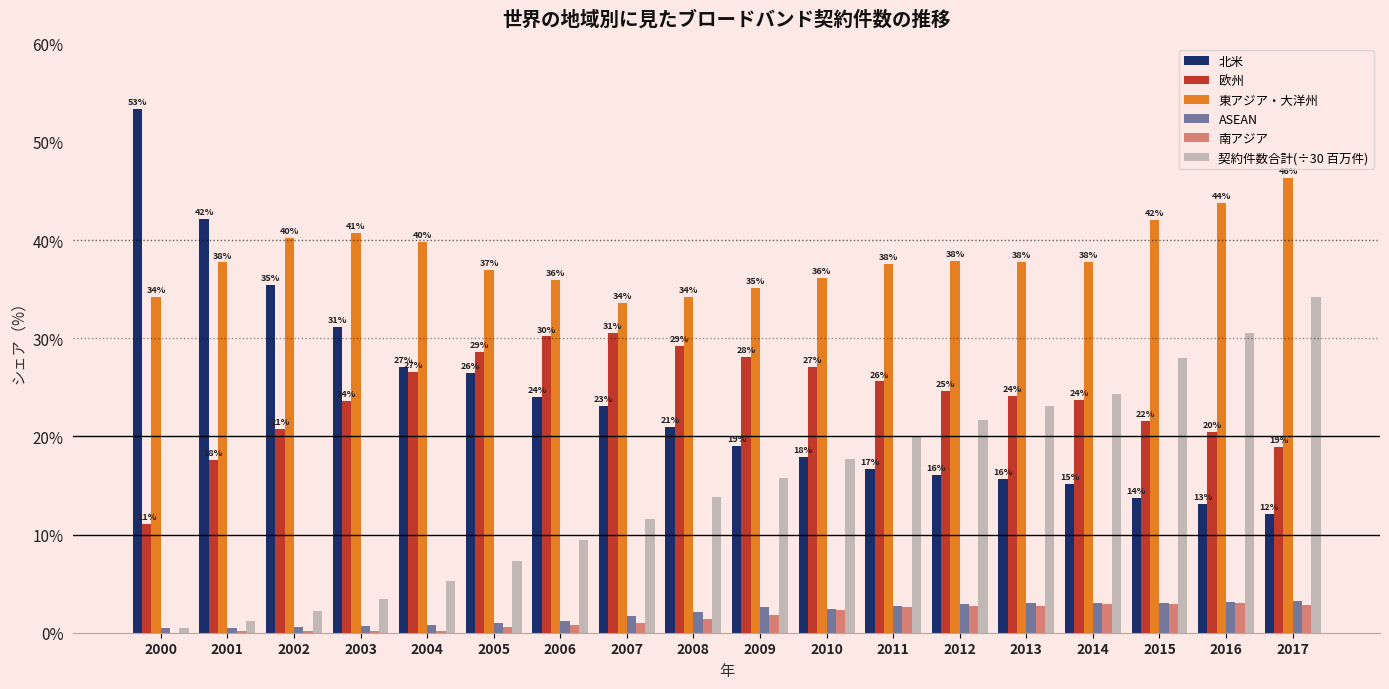

Reading left to right, what are all the values shown in this chart?

北米: 53.4	42.1	35.4	31.1	27.1	26.5	24.0	23.1	21.0	19.0	17.9	16.7	16.1	15.6	15.1	13.8	13.1	12.1
欧州: 11.1	17.6	20.8	23.6	26.6	28.6	30.2	30.6	29.2	28.1	27.1	25.6	24.6	24.1	23.7	21.5	20.4	18.9
東アジア・大洋州: 34.2	37.7	40.2	40.8	39.8	37.0	35.9	33.5	34.2	35.1	36.1	37.6	37.8	37.8	37.7	42.1	43.7	46.3
ASEAN: 0.5	0.5	0.5	0.6	0.8	1.0	1.2	1.7	2.1	2.6	2.4	2.7	2.9	3.0	3.1	3.0	3.2	3.3
南アジア: 0.0	0.1	0.1	0.1	0.2	0.6	0.8	0.9	1.4	1.8	2.4	2.6	2.7	2.7	3.0	2.9	3.1	2.8
契約件数合計(÷30 百万件): 0.5	1.2	2.2	3.5	5.3	7.3	9.5	11.6	13.8	15.8	17.7	19.9	21.6	23.1	24.3	28.0	30.5	34.2